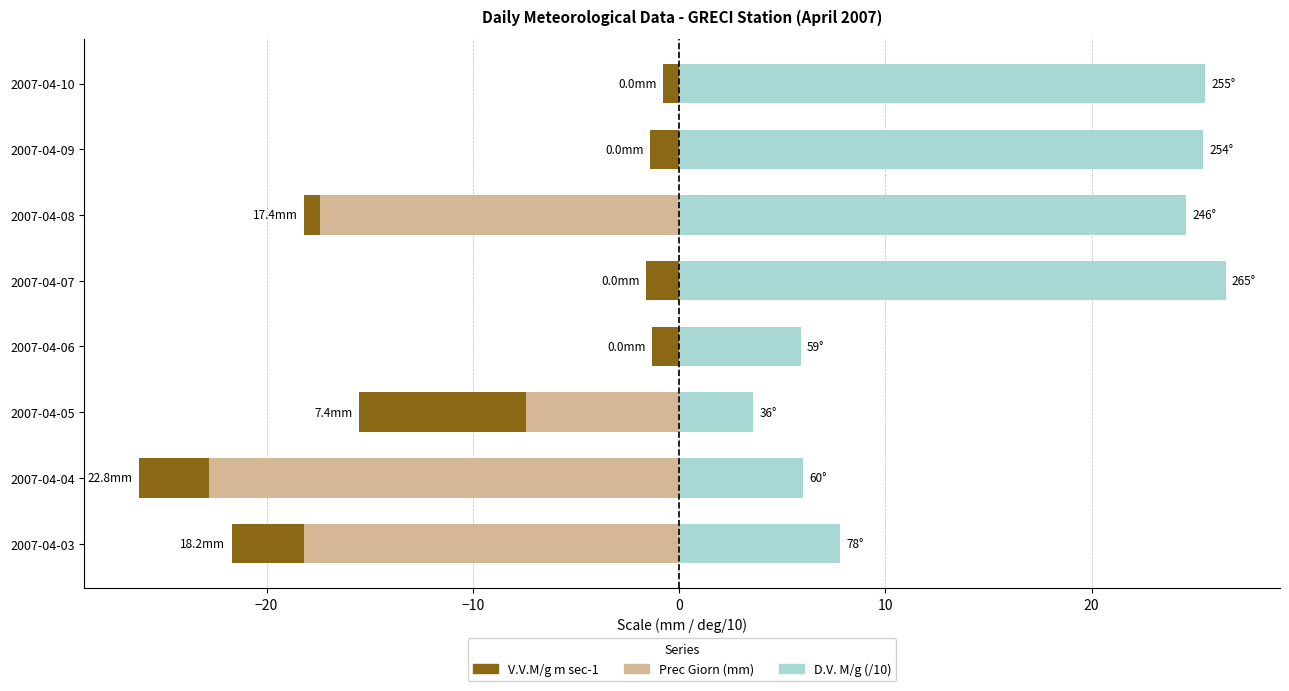

How many values in Prec Giorn (mm) are below zero?

4